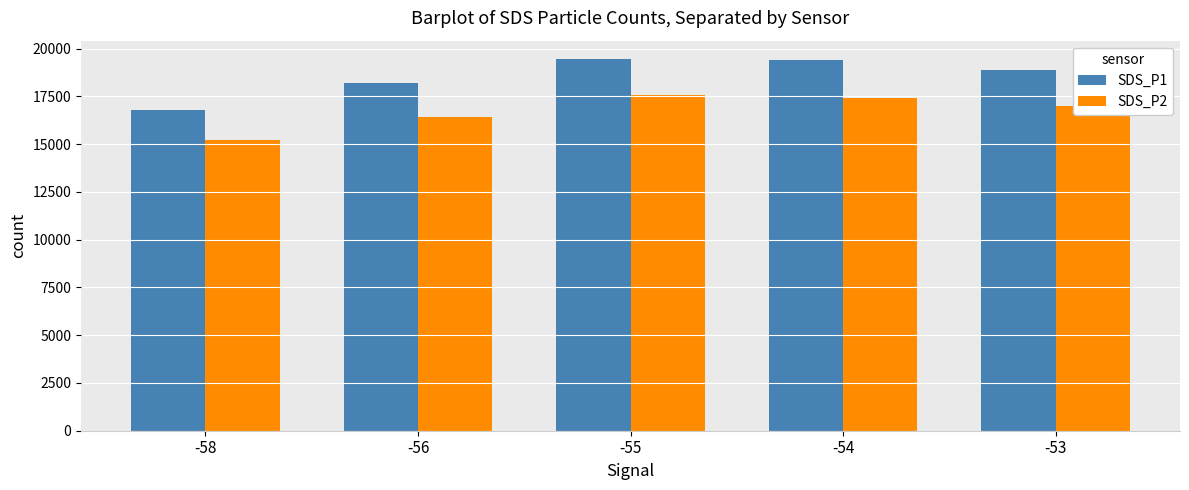

Does the chart contain stacked bars?

No